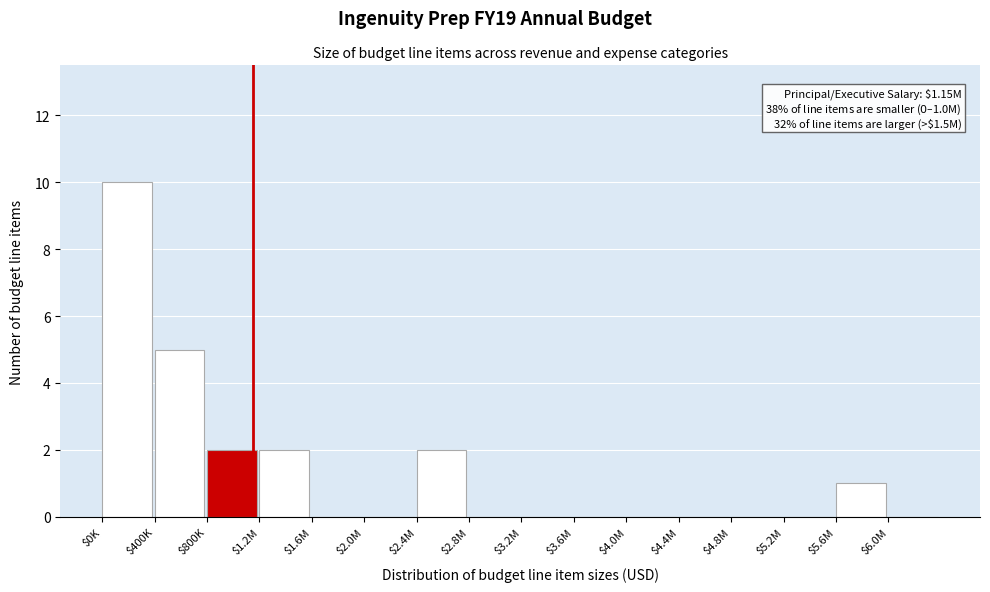

What is the sum of all values?

22